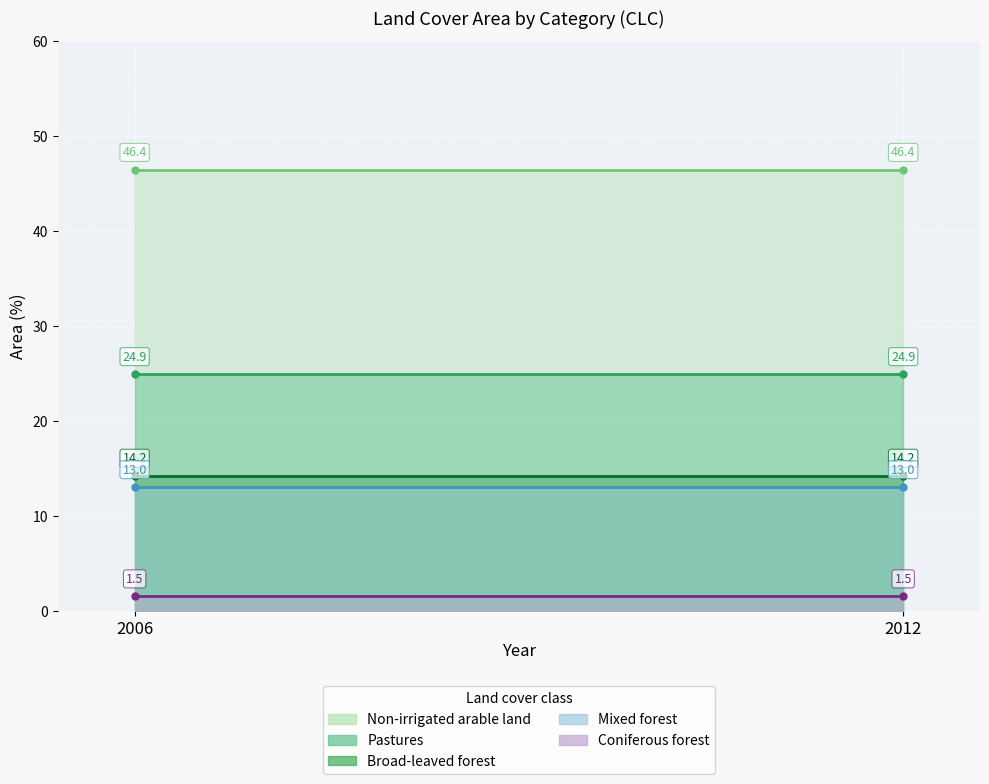

Reading left to right, what are all the values shown in this chart?

Non-irrigated arable land: 2006=46.4	2012=46.4
Pastures: 2006=24.9	2012=24.9
Broad-leaved forest: 2006=14.2	2012=14.2
Mixed forest: 2006=13.0	2012=13.0
Coniferous forest: 2006=1.5	2012=1.5